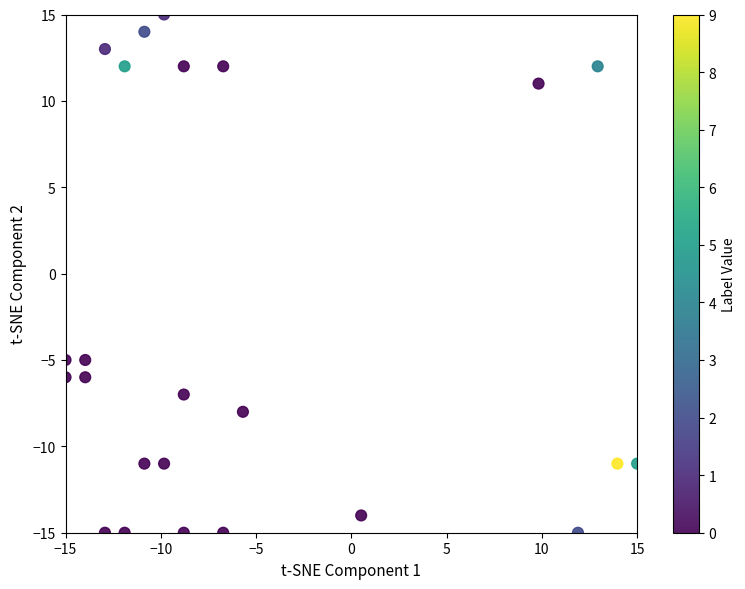

What is the range of Y values (max minus min)?

30